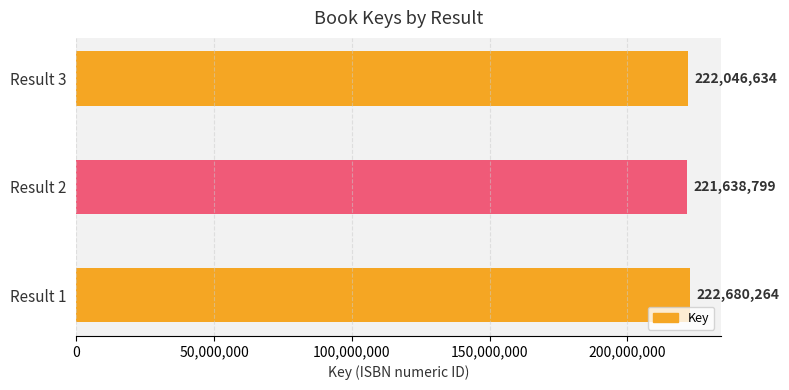

What is the greatest value displayed?

222680264